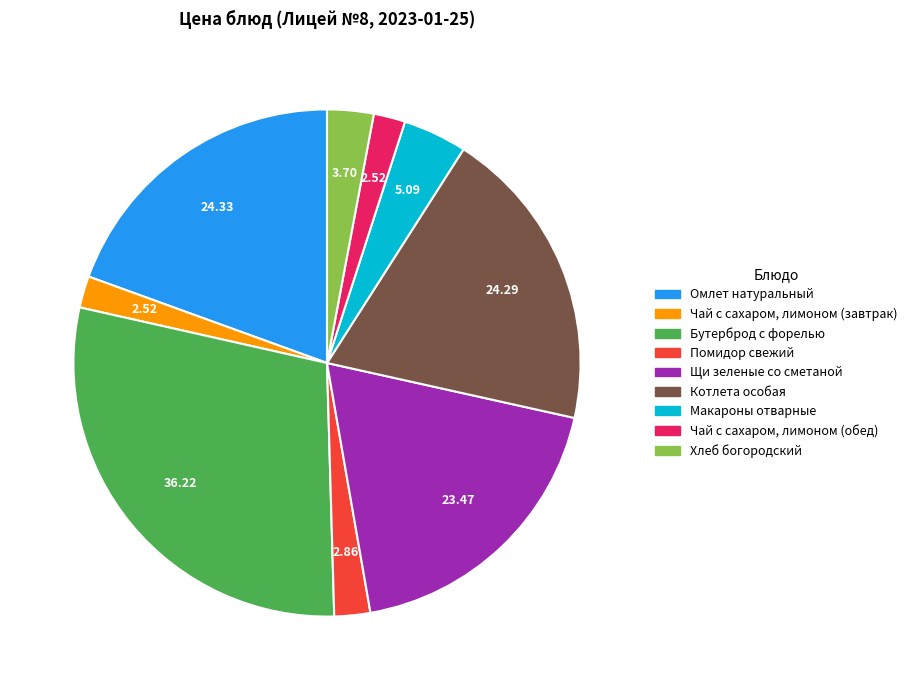

Does Котлета особая account for over 50% of the chart?

No